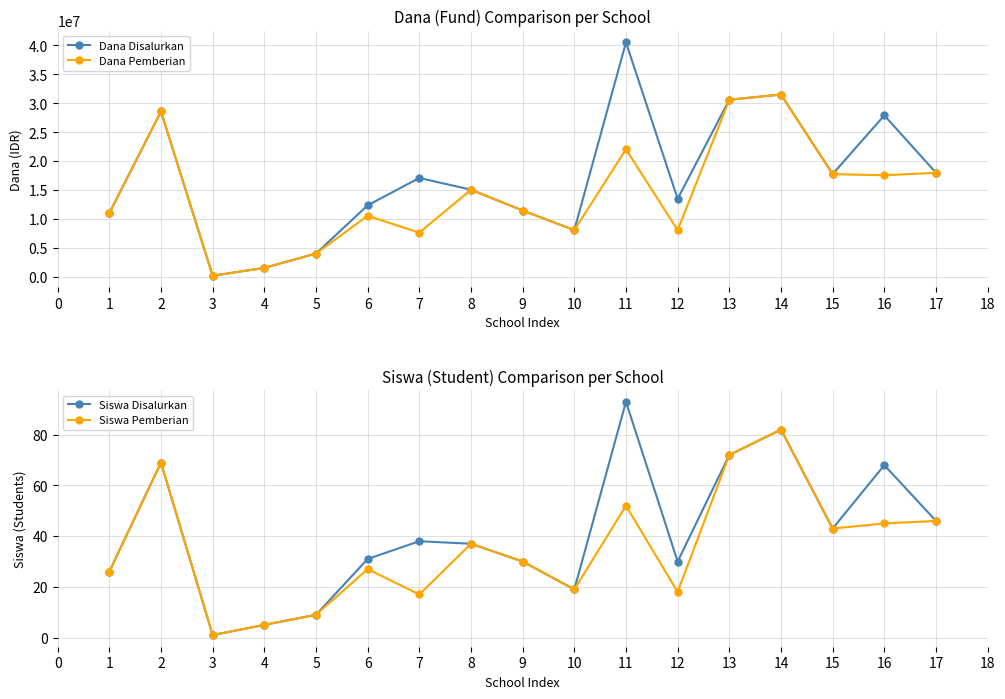

Reading left to right, extract all data points from this chart.

Dana Disalurkan: 11025000	28575000	225000	1575000	4050000	12375000	17100000	15075000	11475000	8100000	40500000	13500000	30600000	31500000	17775000	27900000	18000000
Dana Pemberian: 11025000	28575000	225000	1575000	4050000	10575000	7650000	15075000	11475000	8100000	22050000	8100000	30600000	31500000	17775000	17550000	18000000
Siswa Disalurkan: 26	69	1	5	9	31	38	37	30	19	93	30	72	82	43	68	46
Siswa Pemberian: 26	69	1	5	9	27	17	37	30	19	52	18	72	82	43	45	46